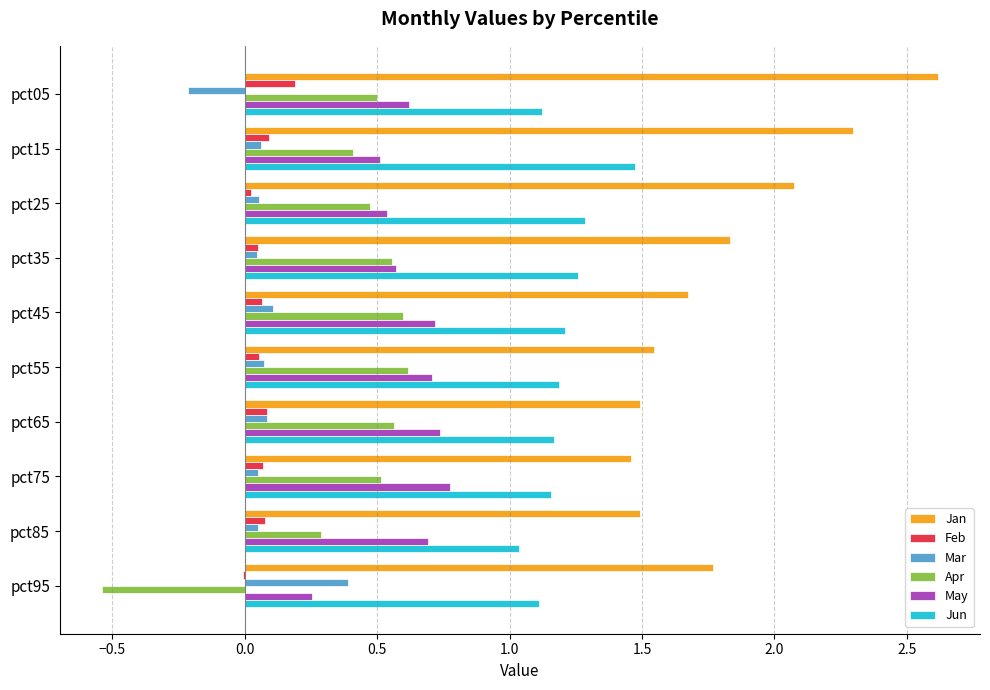

How many series are shown in this chart?

6